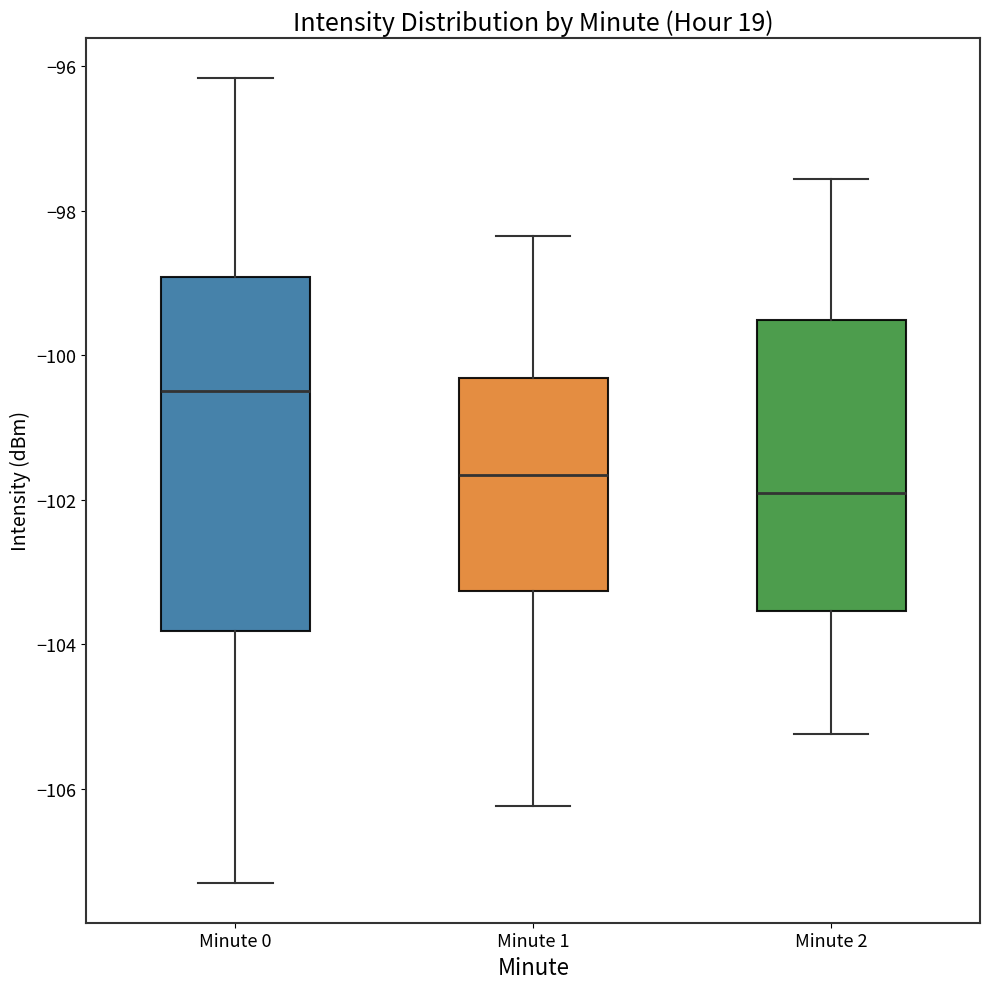

Which box is the tallest, from its lower edge to its upper edge?

Minute 0